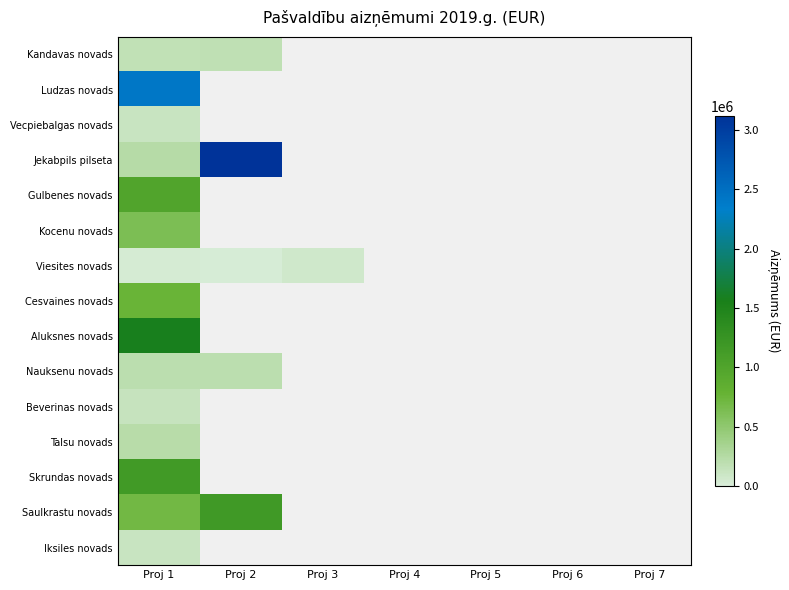

Which category has the lowest value in the Cesvaines novads series?

Proj 1